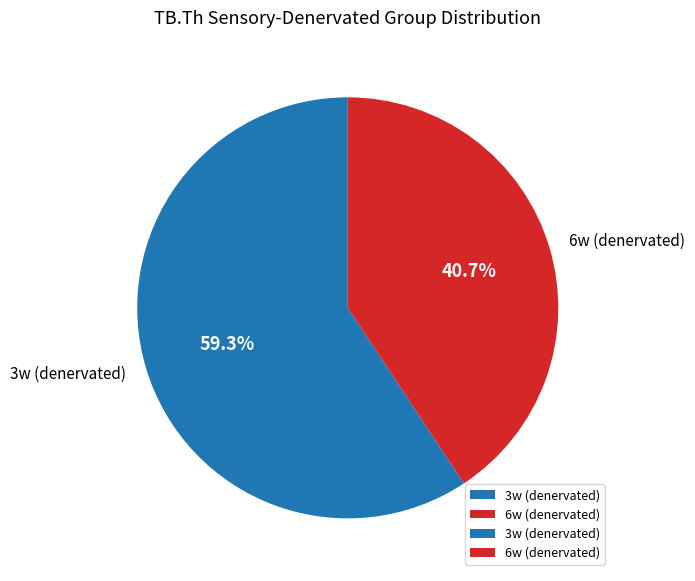

Approximately how many times larger is the value at 6w (denervated) compared to 3w (denervated)?

0.7